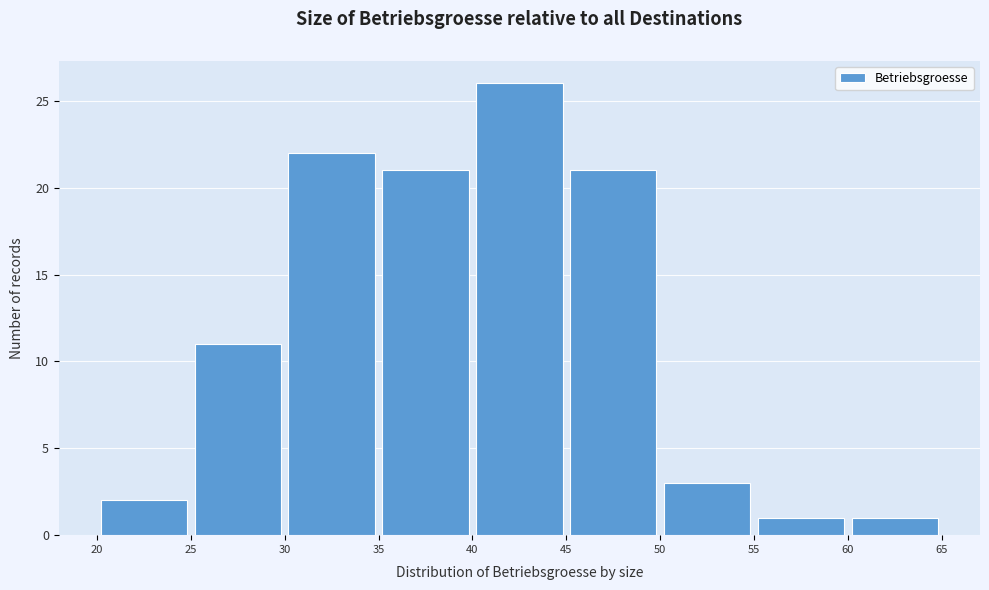

Reading left to right, transcribe this chart: for each bar, give the range it covers on the x-axis and its height. The values are not printed on the chart, so give them approximately, as read against the axis.

20 to 25: 2
25 to 30: 11
30 to 35: 22
35 to 40: 21
40 to 45: 26
45 to 50: 21
50 to 55: 3
55 to 60: 1
60 to 65: 1